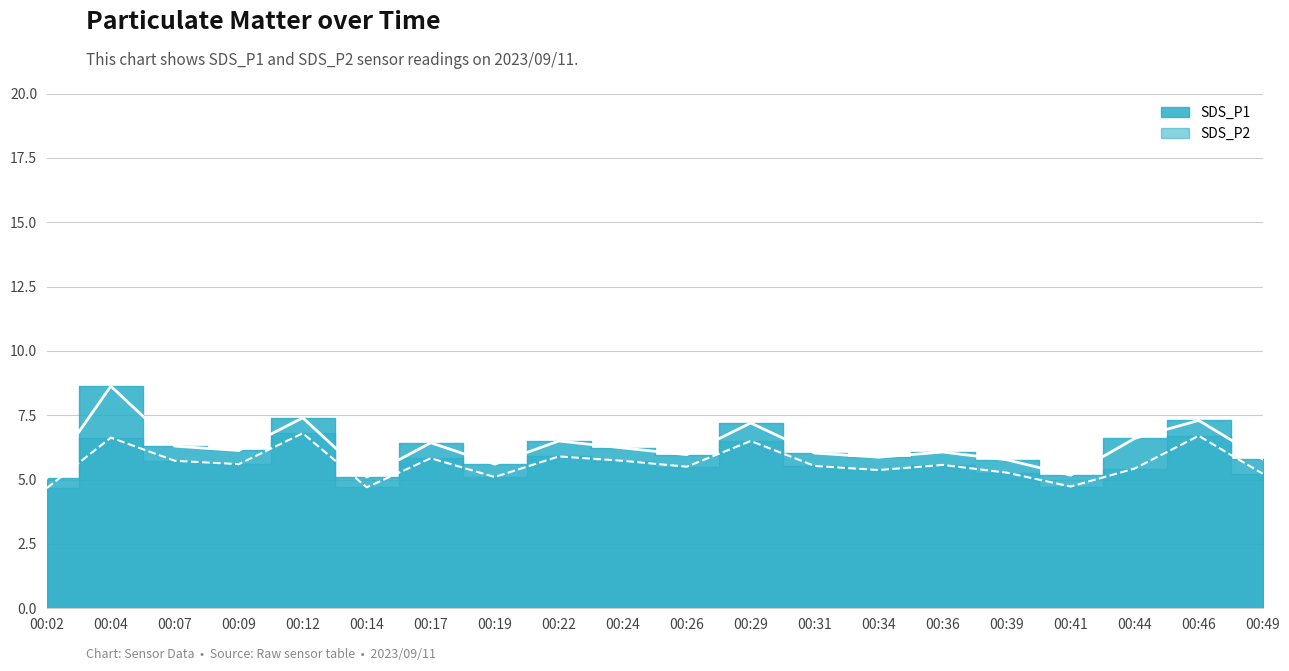

True or false: SDS_P2 line and SDS_P1 line cross at least once.

False